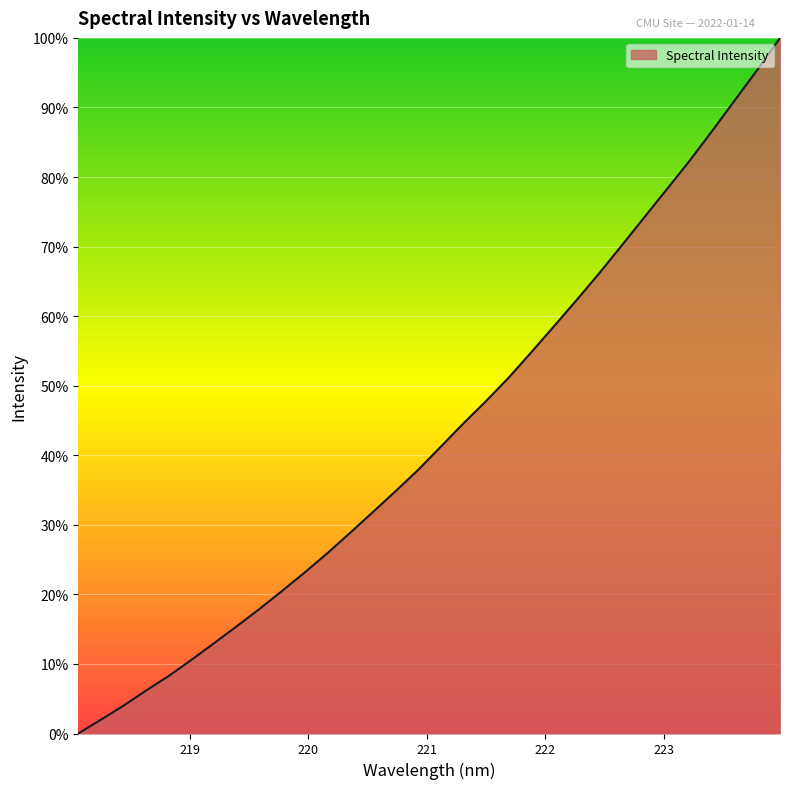

How many categories are shown in the chart?

32